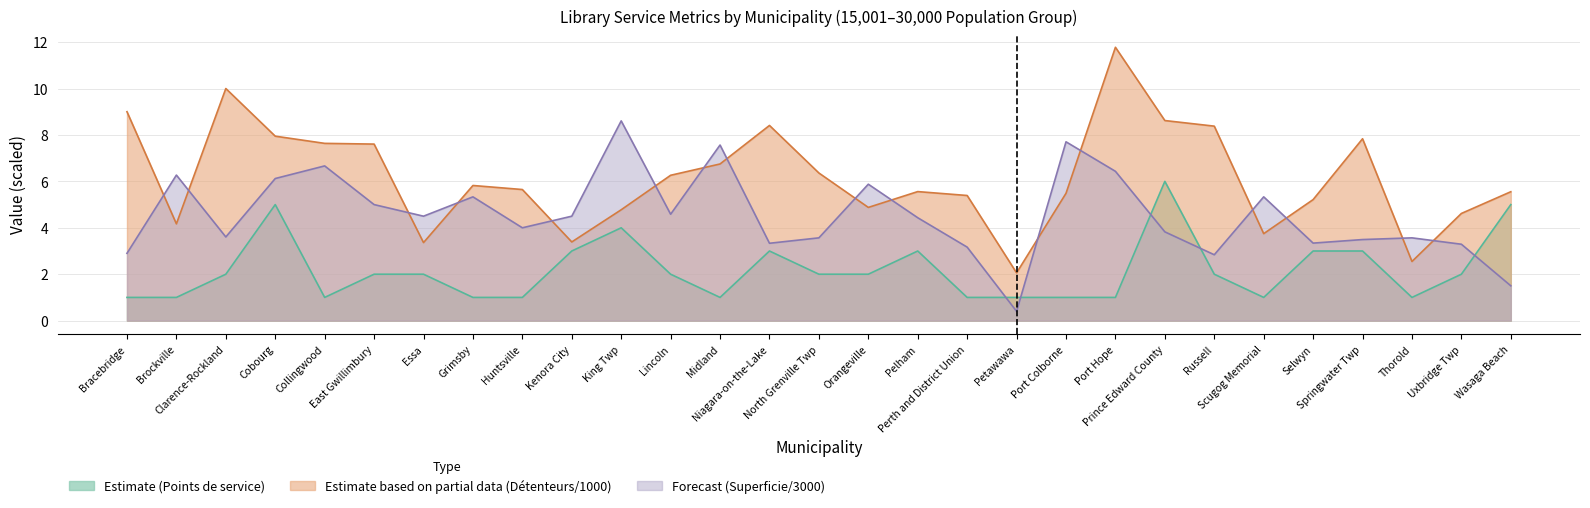

What is the value of the Nombre de points de service point at the 10th from the left?

3.0